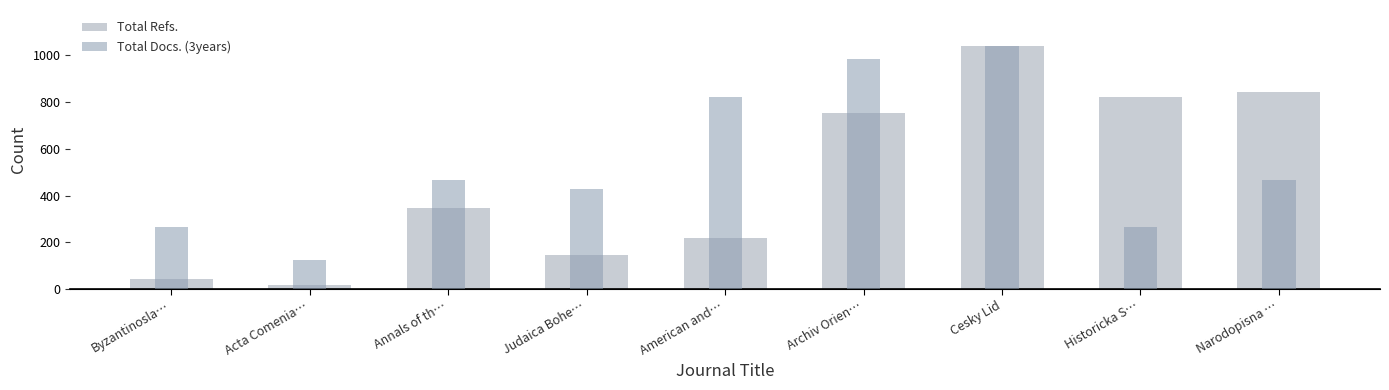

What is the label of the 9th bar from the right?

Byzantinosla…